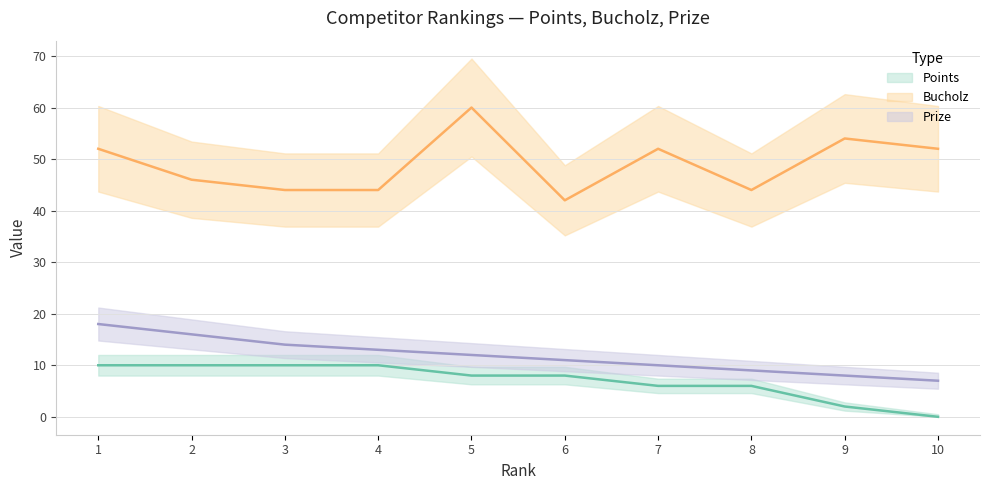

Is it true that Prize equals 6 at 6?

False